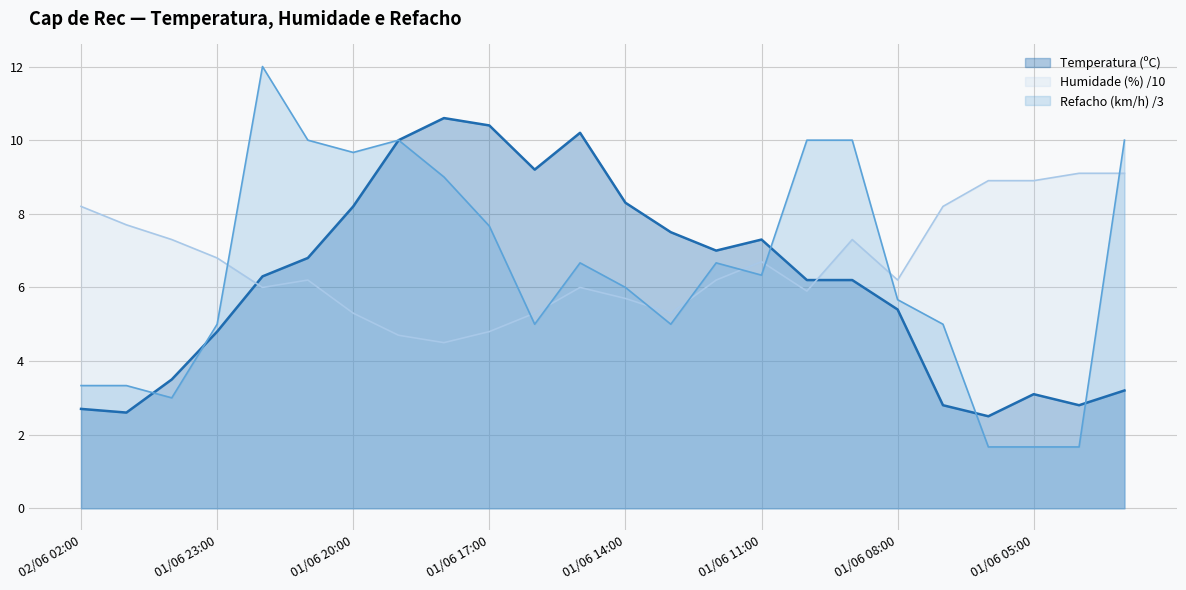

At which label is Temperatura (ºC) closest to 6?

01/06 10:00